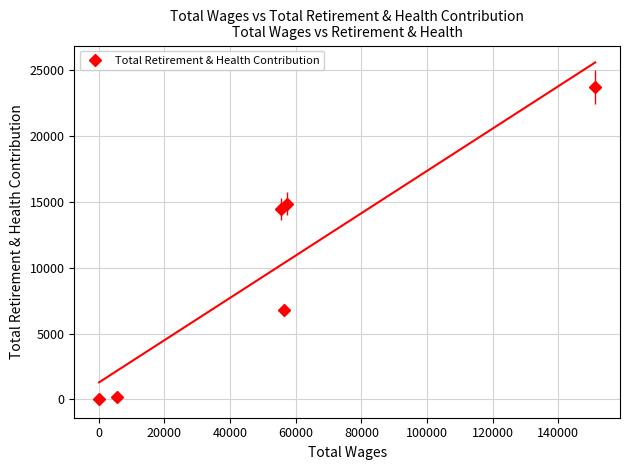

True or false: Total Retirement & Health Contribution has more than 0 interior local peaks.

True